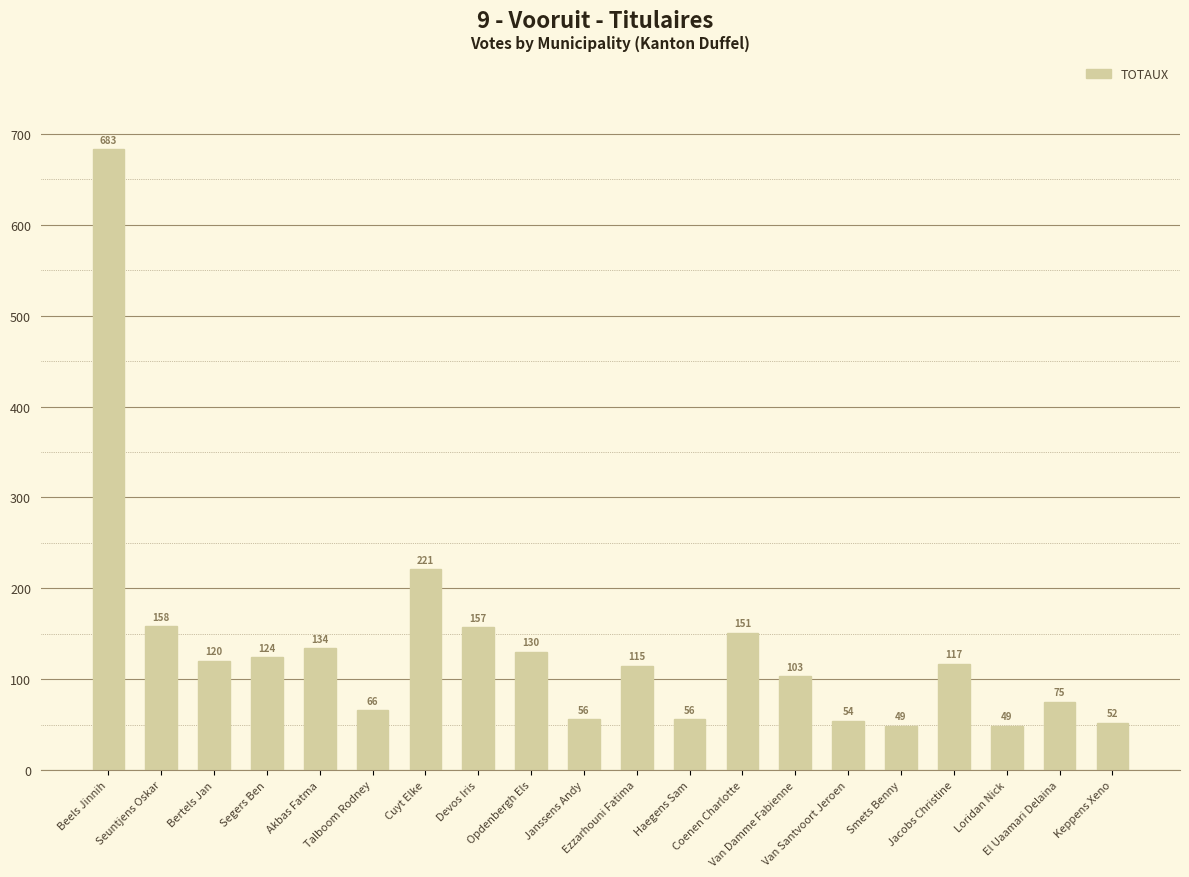

Reading right to left, transcribe all the data shown in this chart.

52	75	49	117	49	54	103	151	56	115	56	130	157	221	66	134	124	120	158	683